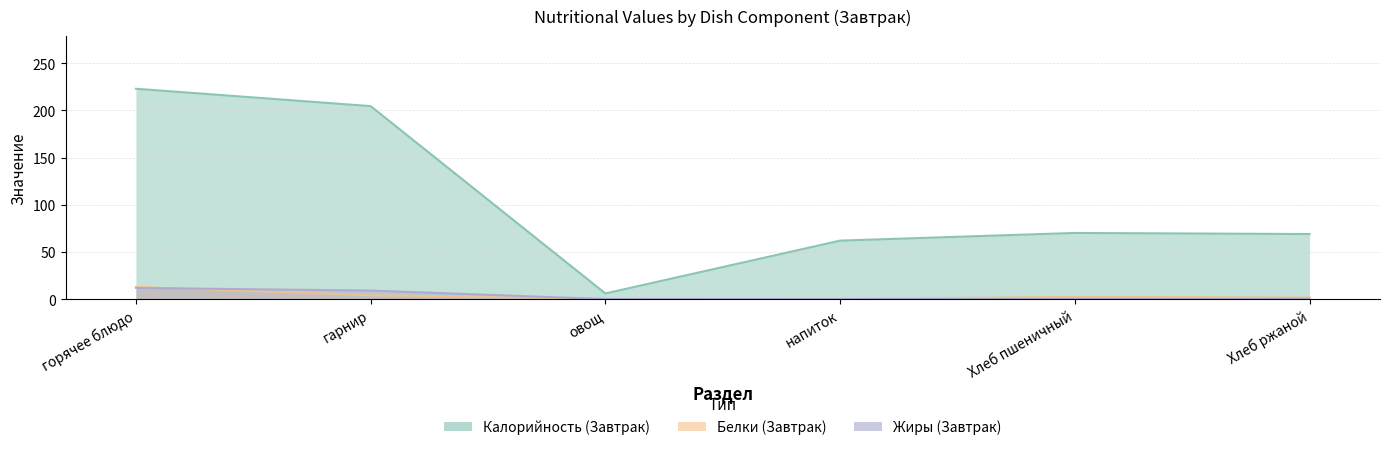

Which series has the largest total across all categories?

Калорийность (Завтрак)